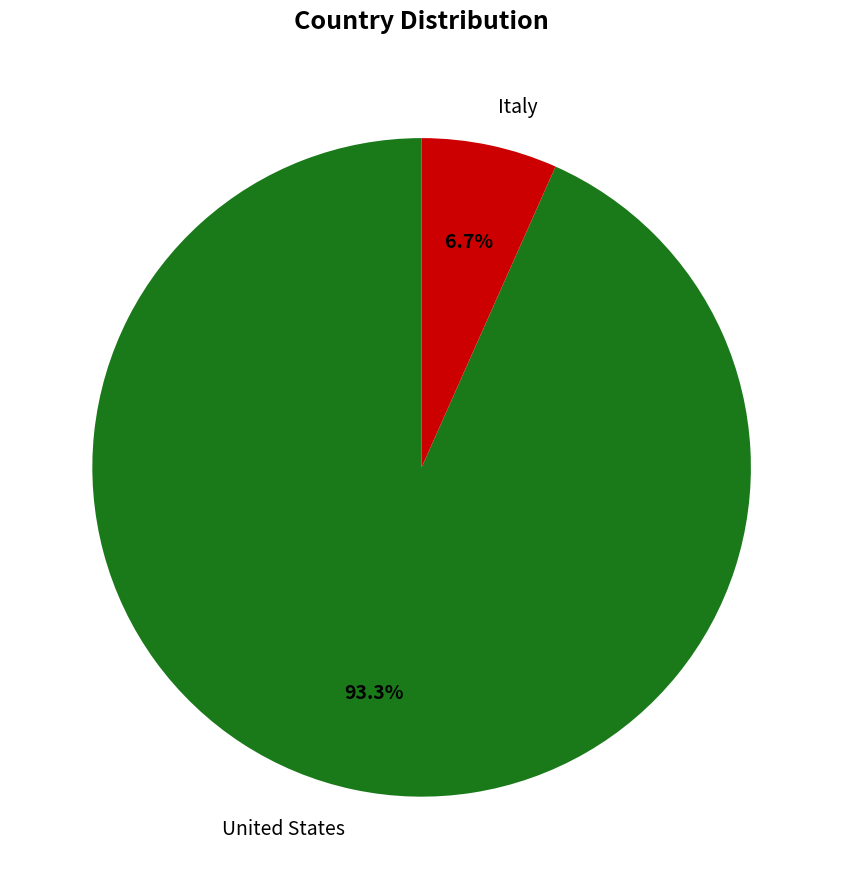

Is there a majority slice in this chart?

Yes